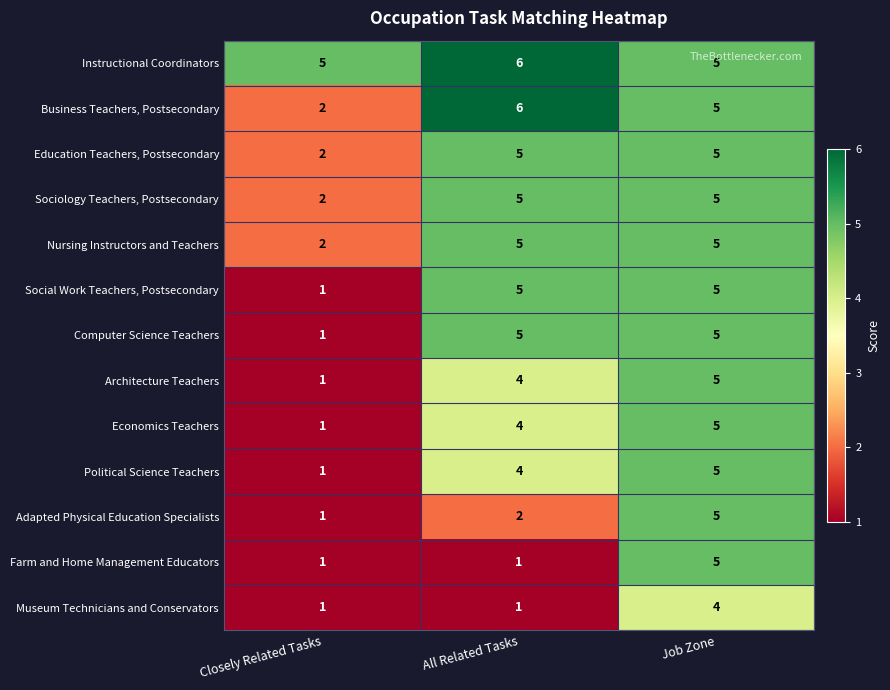

What is the difference between the highest and lowest values at Closely Related Tasks?

4